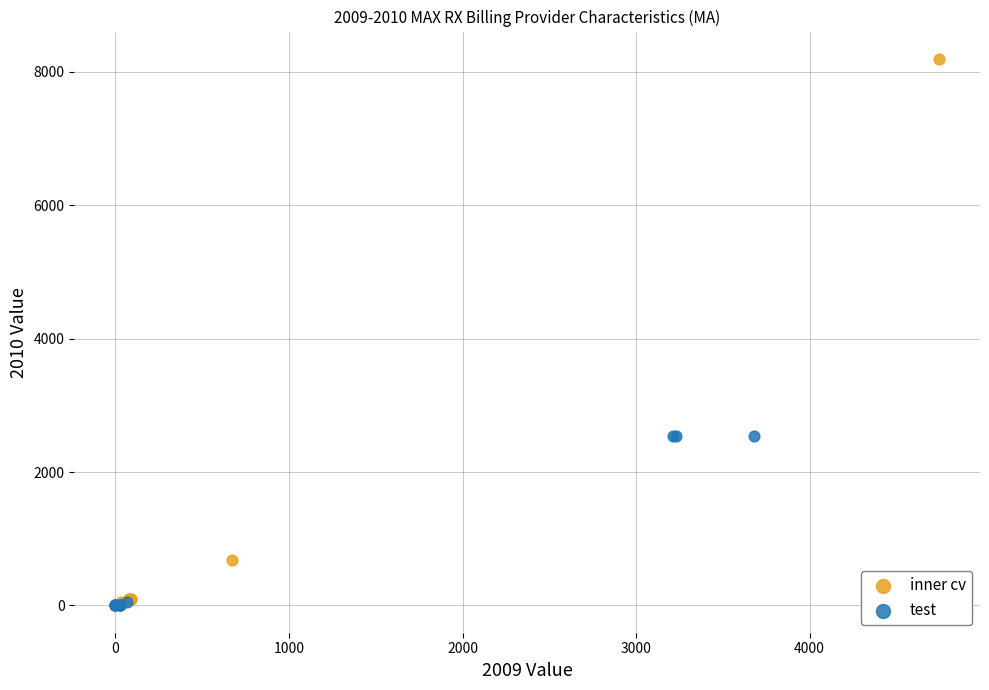

Which series reaches the maximum Y coordinate?

inner cv